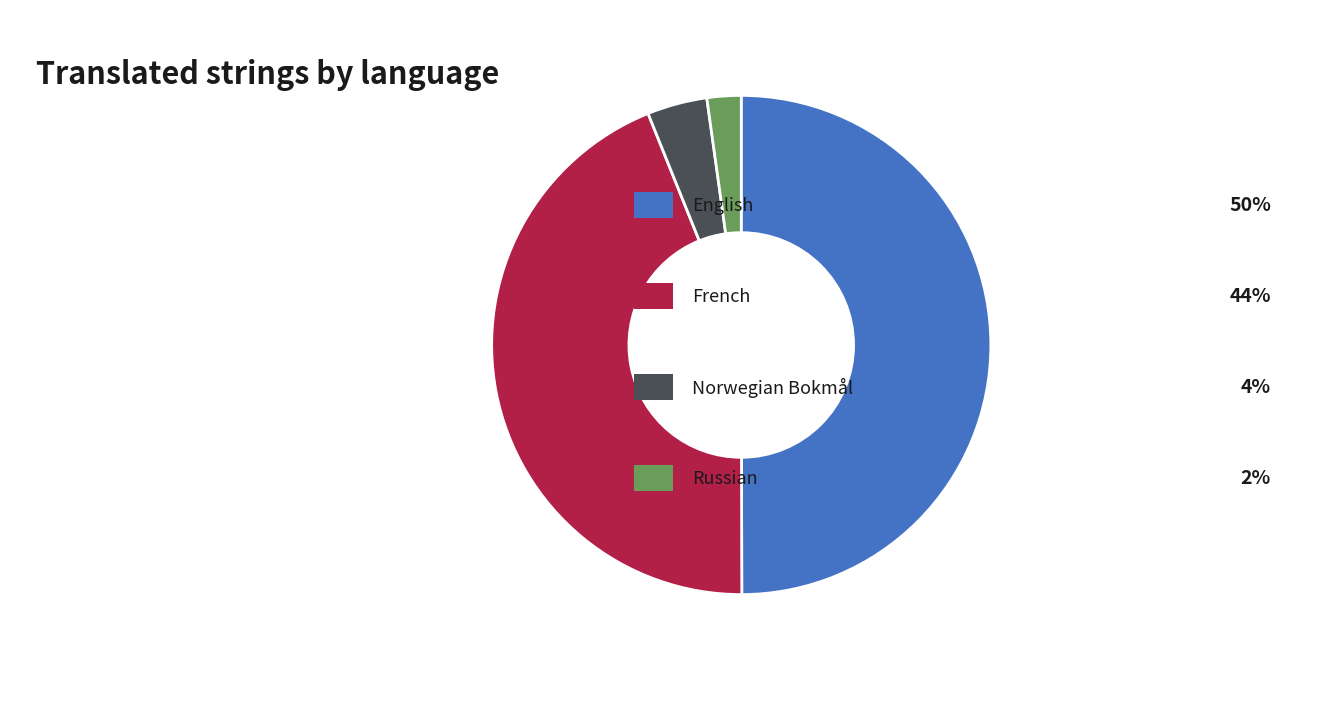

To the nearest percent, what is the average slice percentage?

25%